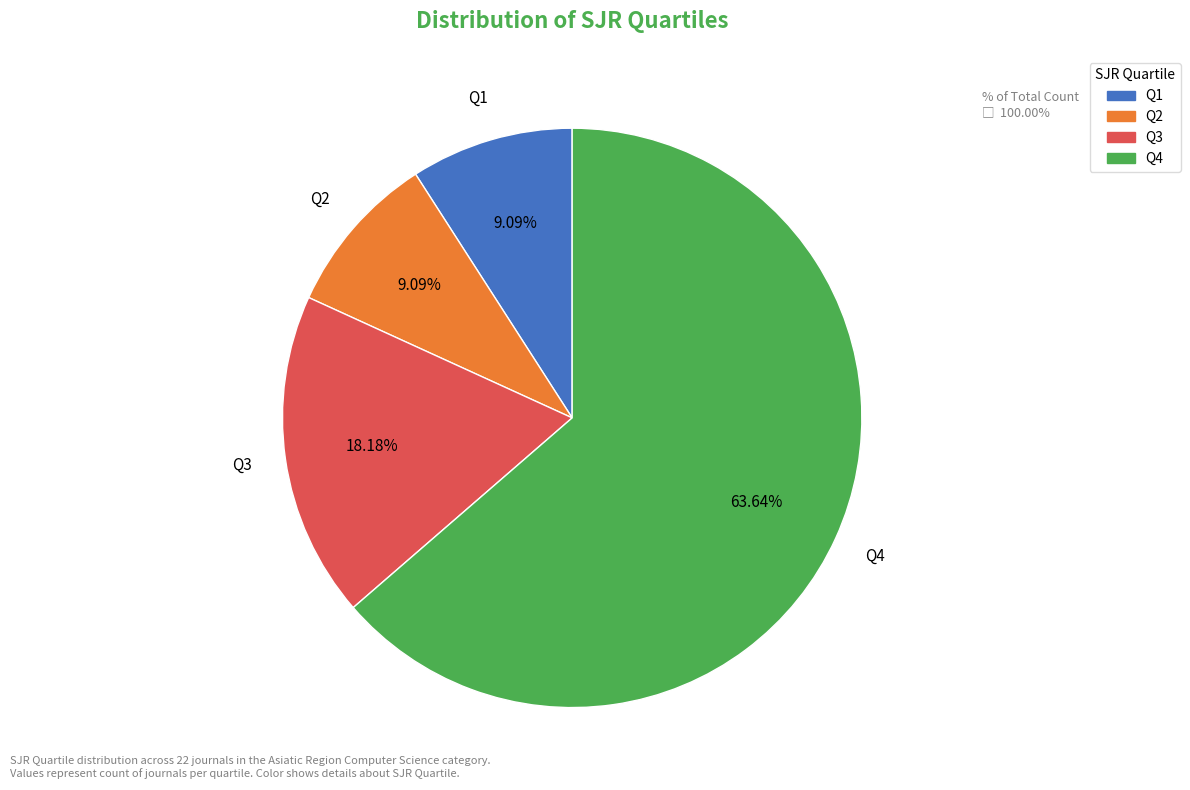

To the nearest percent, what percentage of the pie is Q2?

9%